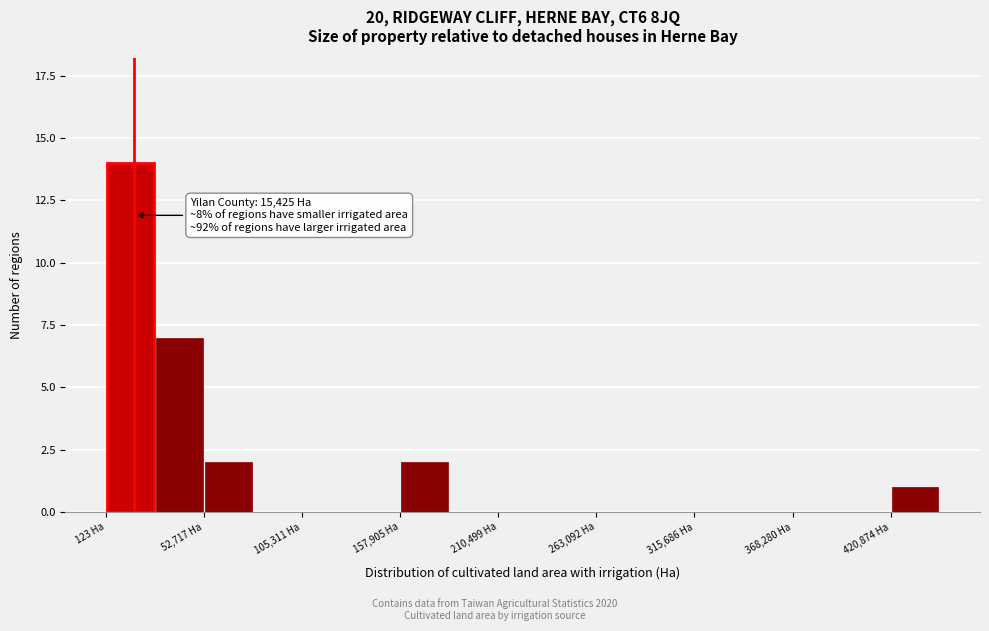

Around what value on the x-axis is the tallest bar? Give the approximate position of its centre, as read against the axis.

10000